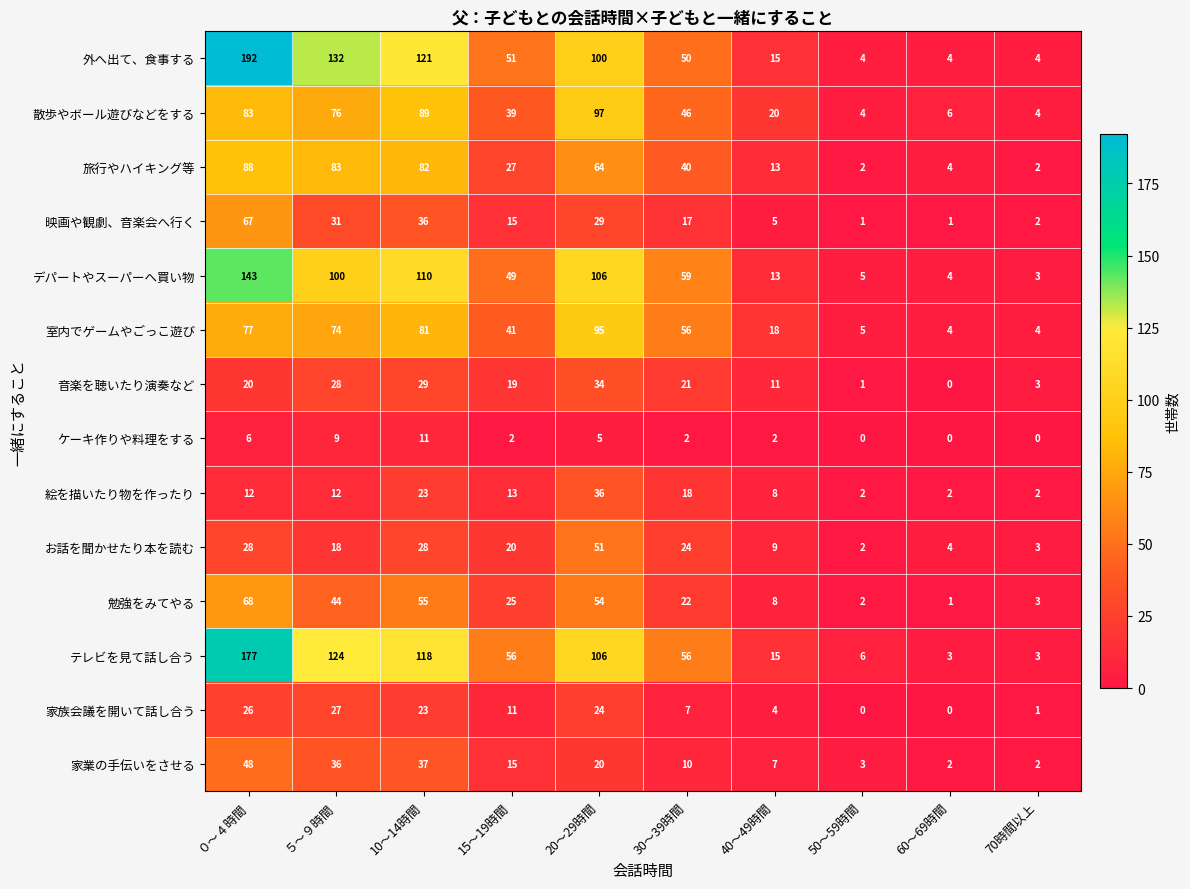

At how many categories does at least one series exceed 90?

4